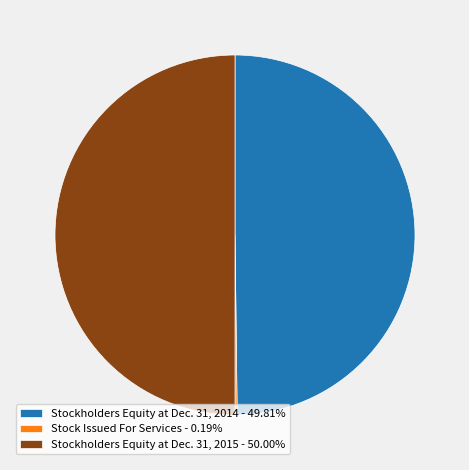

Is Stockholders Equity at Dec. 31, 2014 - 49.81% the majority of the pie?

No